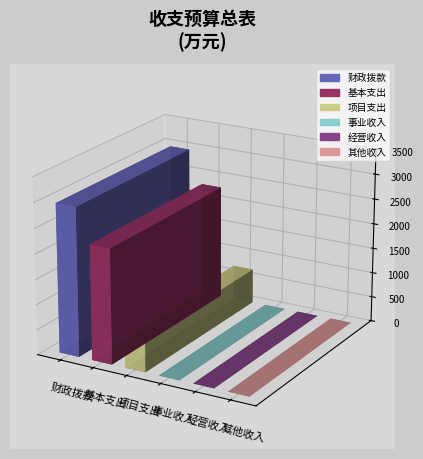

What is the difference between the maximum and second lowest values?

2960.4